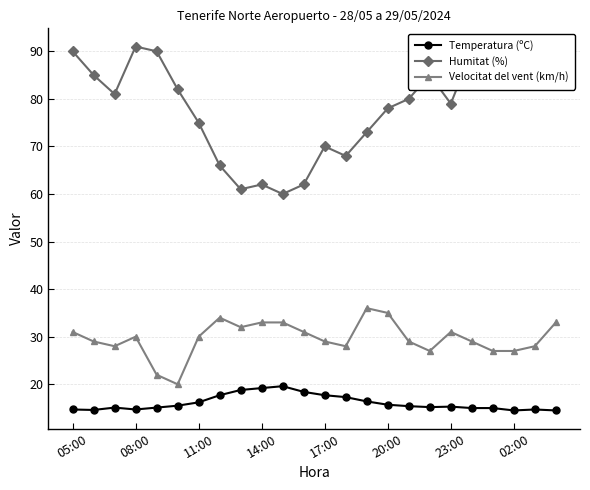

What is the maximum value shown in the chart?

91.0